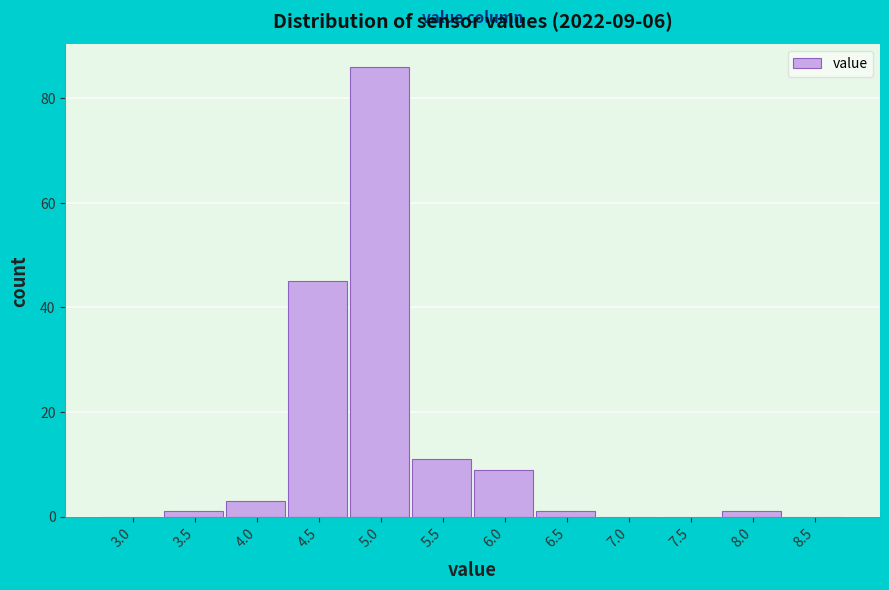

Reading right to left, what are all the values shown in this chart?

8.5=0	8.0=1	7.5=0	7.0=0	6.5=1	6.0=9	5.5=11	5.0=86	4.5=45	4.0=3	3.5=1	3.0=0